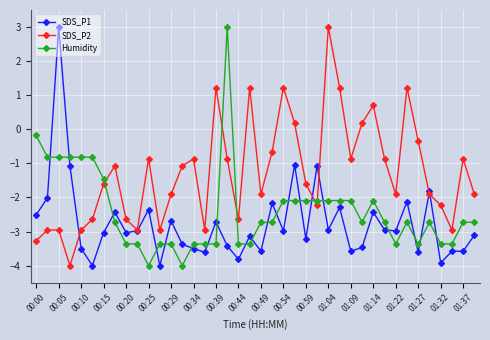

What is the value of the SDS_P1 point at the 37th from the left?

-3.9